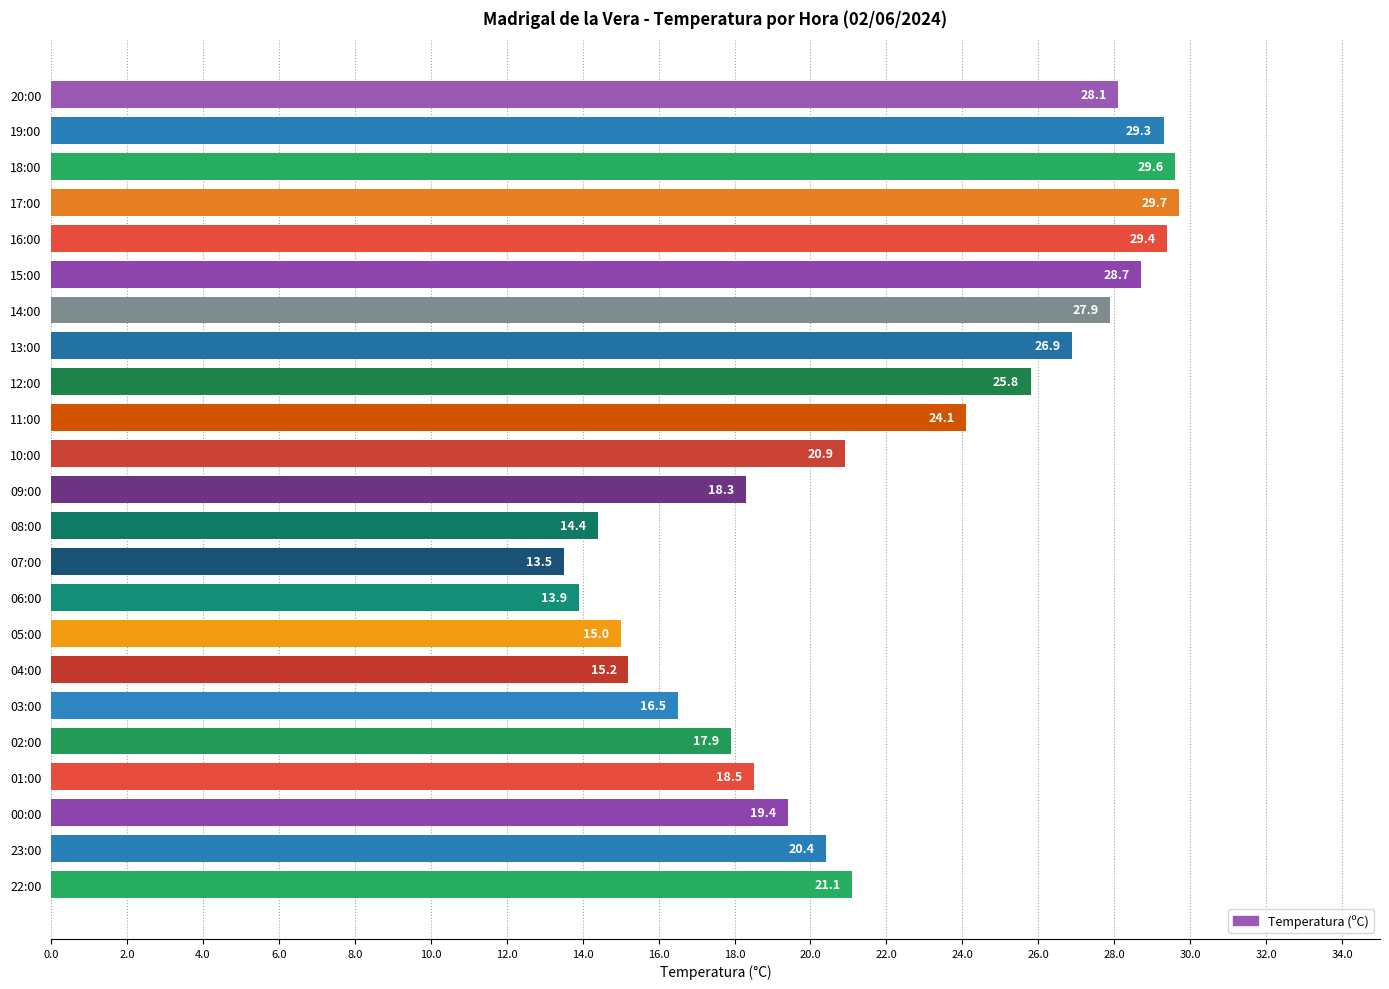

What is the sum of all values?

504.5